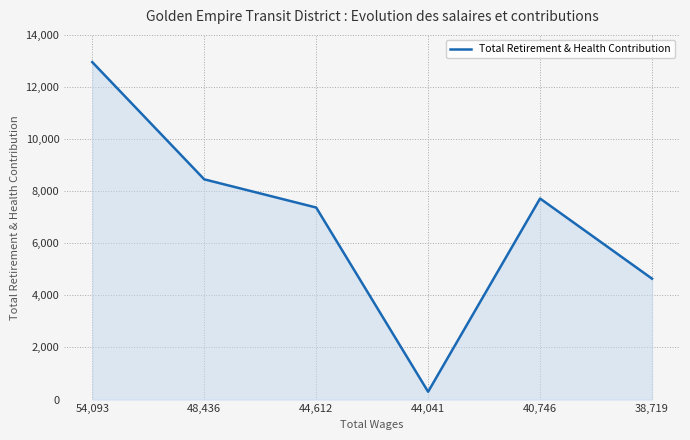

Does the chart have visible grid lines?

Yes